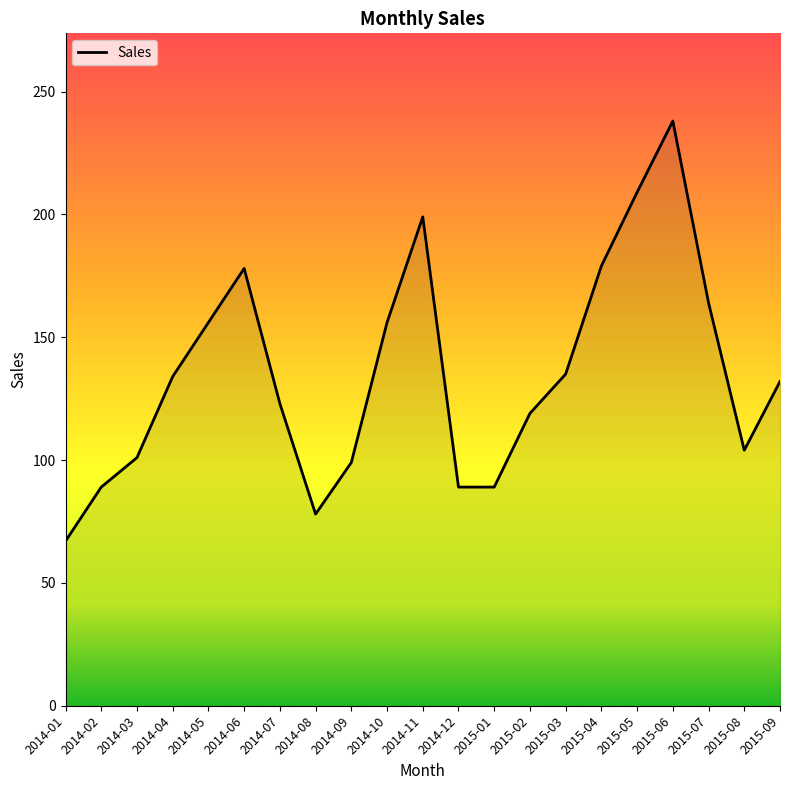

What is the greatest value displayed?

238